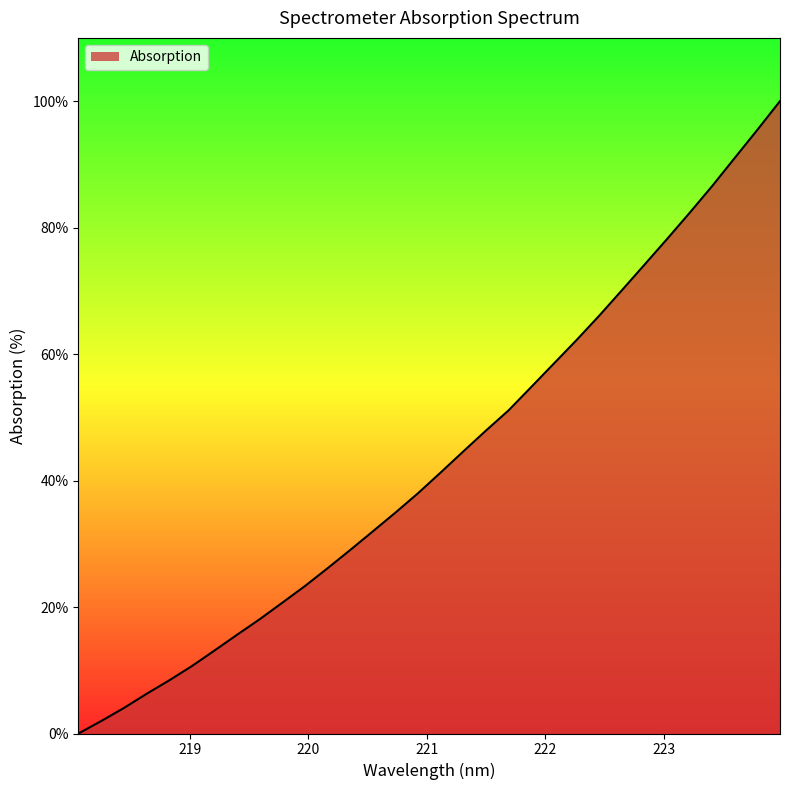

What is the maximum value shown in the chart?

100.0